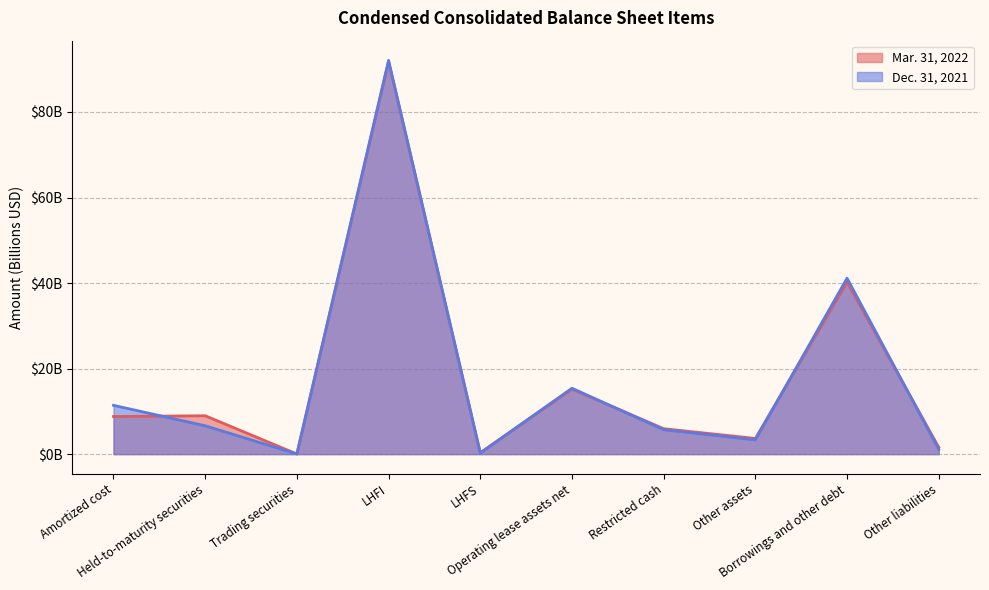

Where is the first local maximum for Mar. 31, 2022?

Held-to-maturity securities